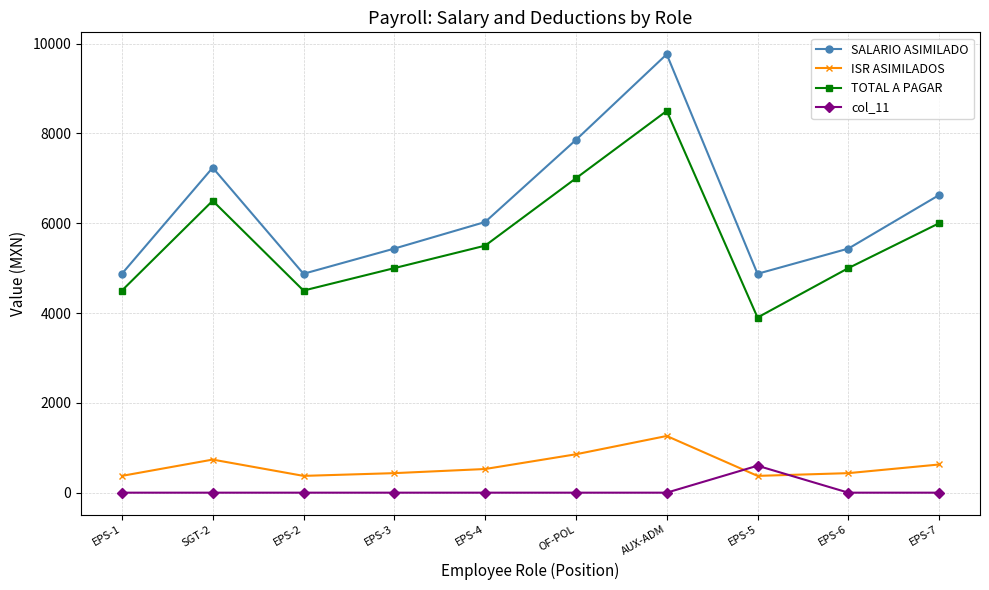

Rank the series at OF-POL from lowest to highest value.

col_11, ISR ASIMILADOS, TOTAL A PAGAR, SALARIO ASIMILADO